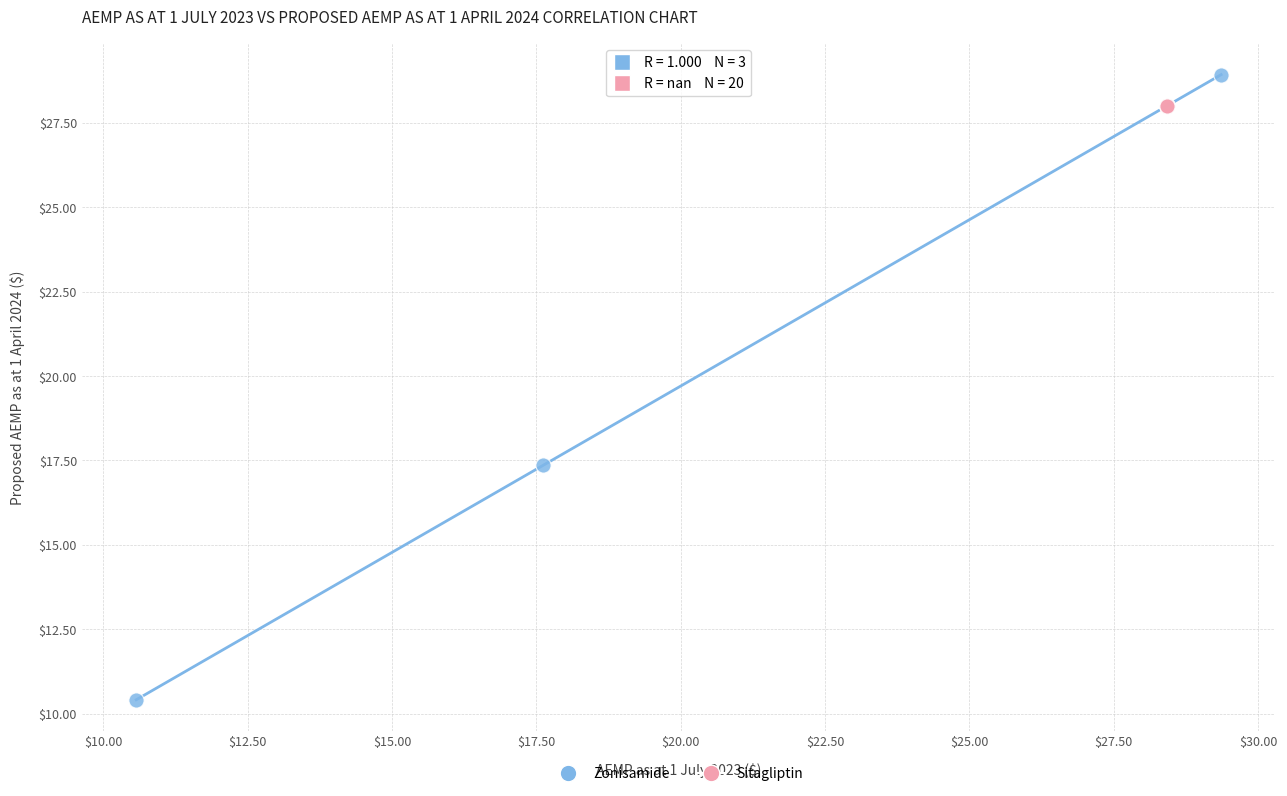

Which series reaches the minimum Y coordinate?

Zonisamide